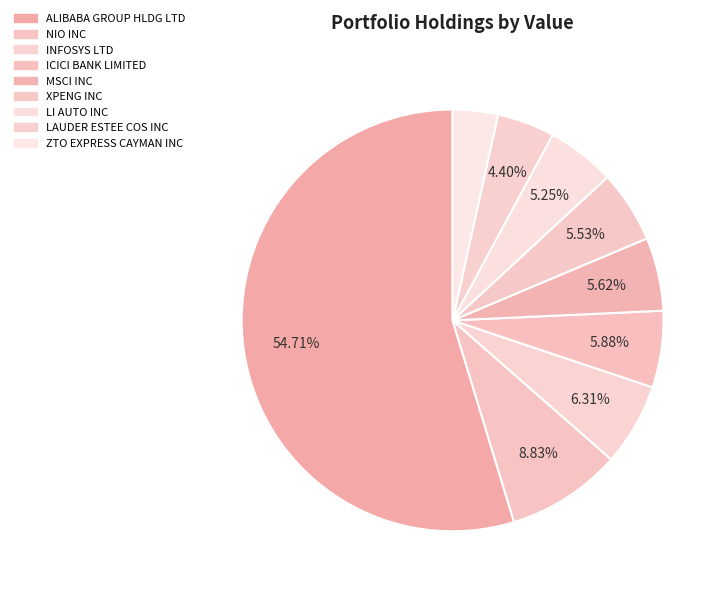

Which slice is the smallest?

ZTO EXPRESS CAYMAN INC